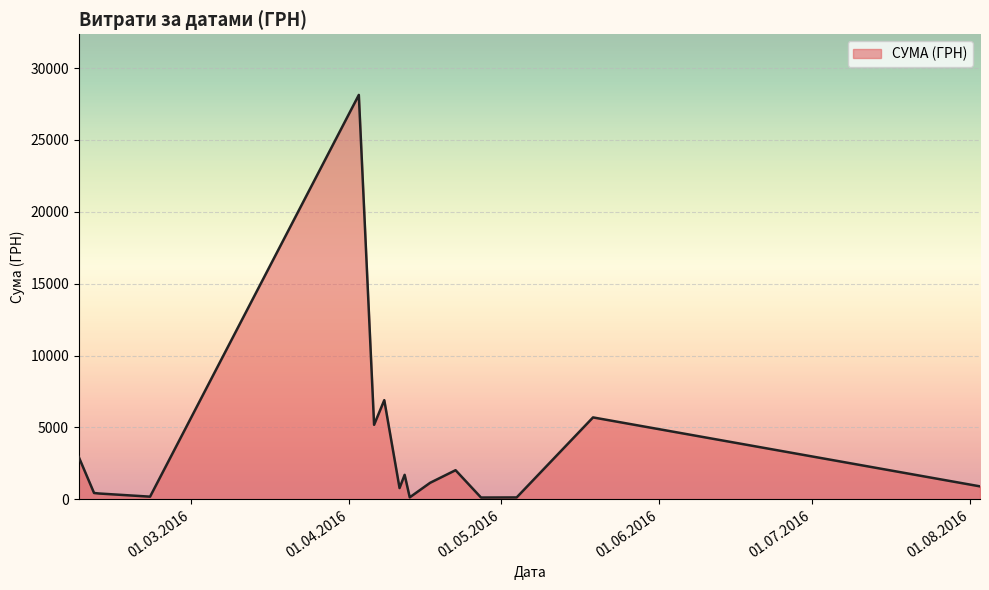

What is the maximum value shown in the chart?

28127.0